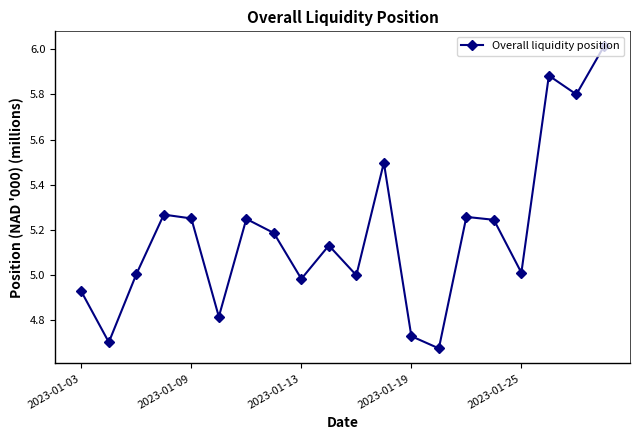

How many interior local valleys (lower than both neighbors) does the data have?

7